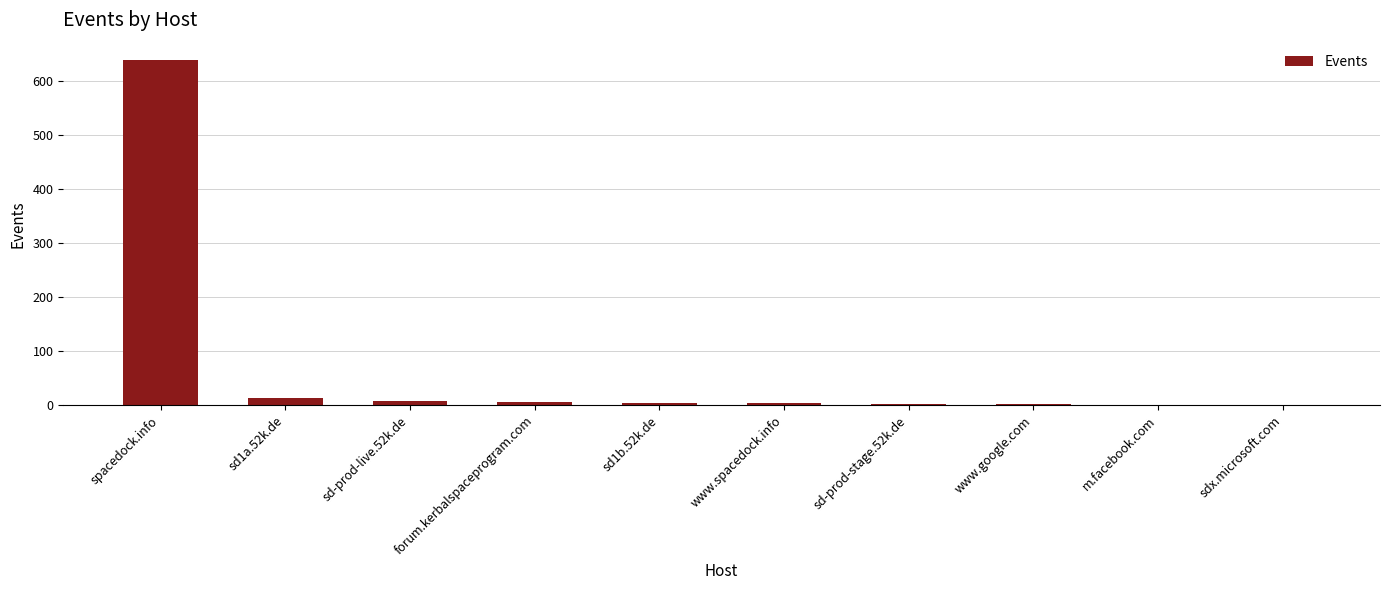

The value at spacedock.info is 640. True or false?

True